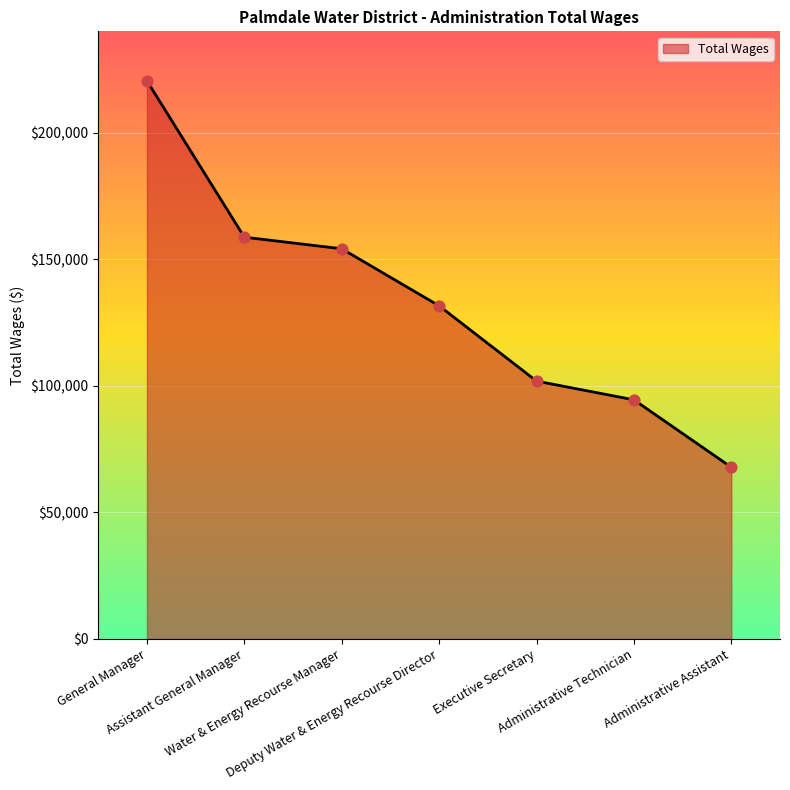

Which has a higher value, Administrative Assistant or Assistant General Manager?

Assistant General Manager